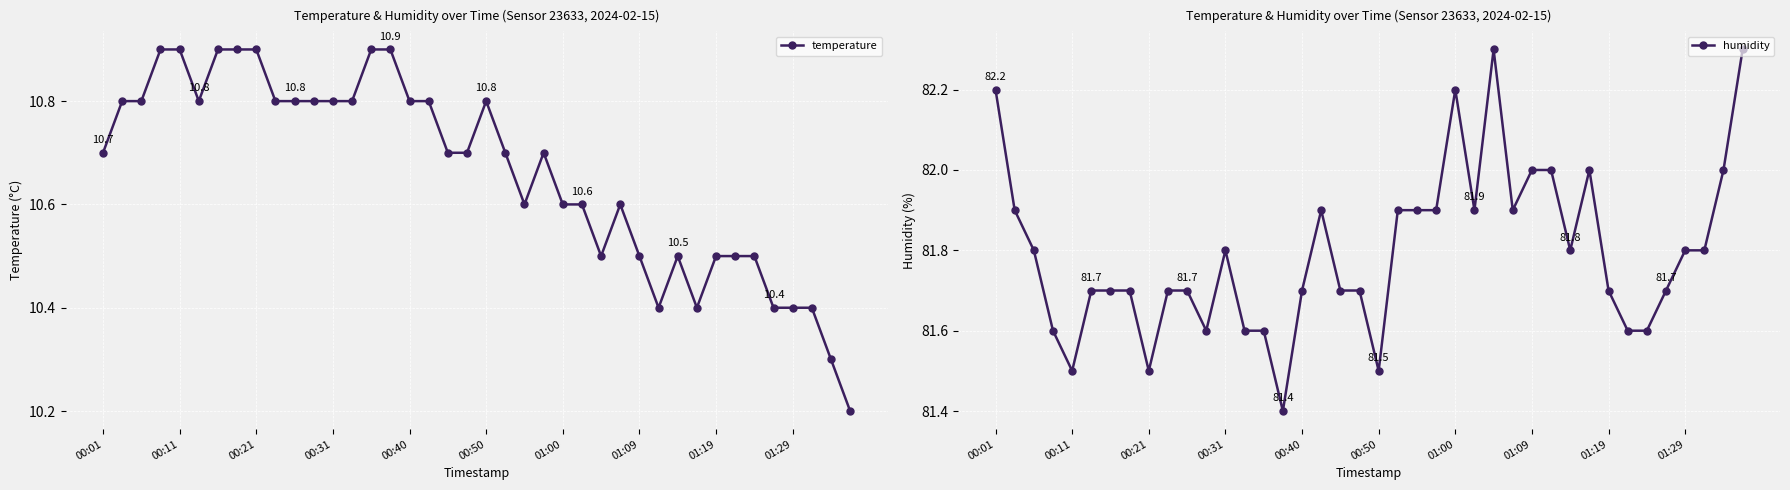

The value of temperature at 01:29 is 18.5. True or false?

False